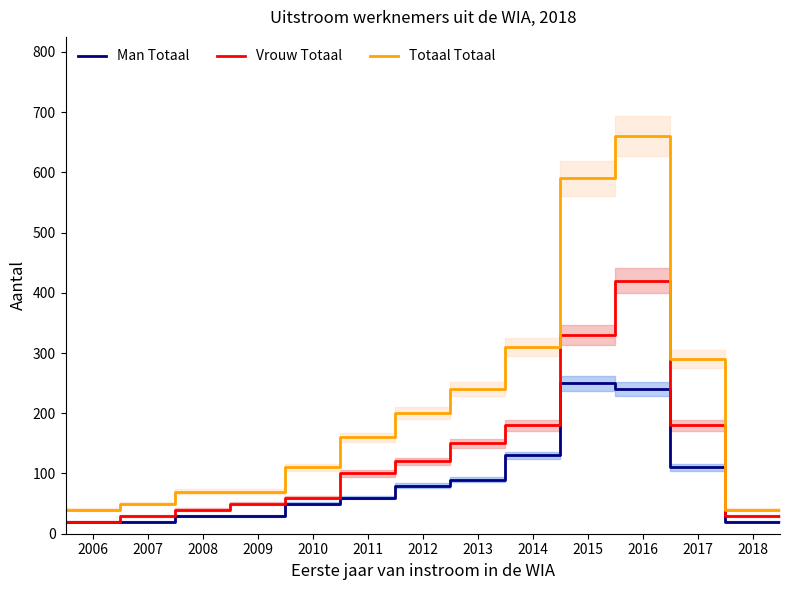

True or false: Man Totaal and Totaal Totaal cross at least once.

False